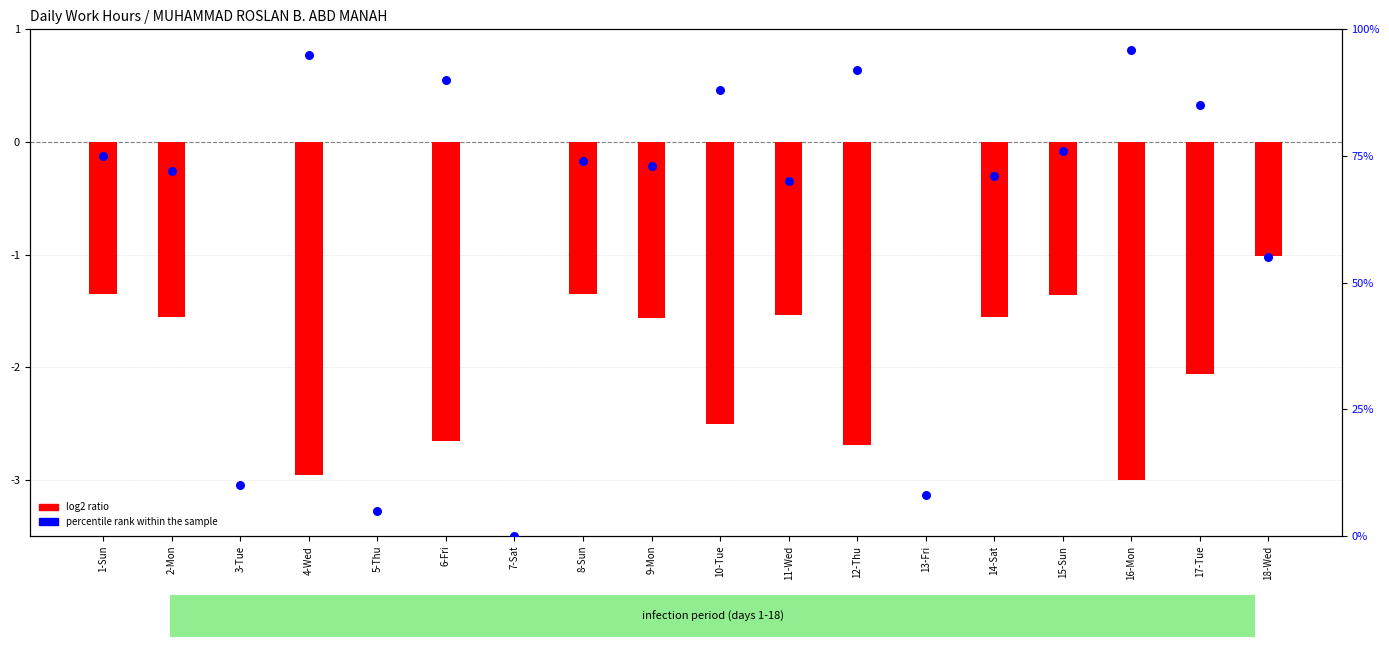

Which series has the widest spread of Y values?

percentile rank within the sample